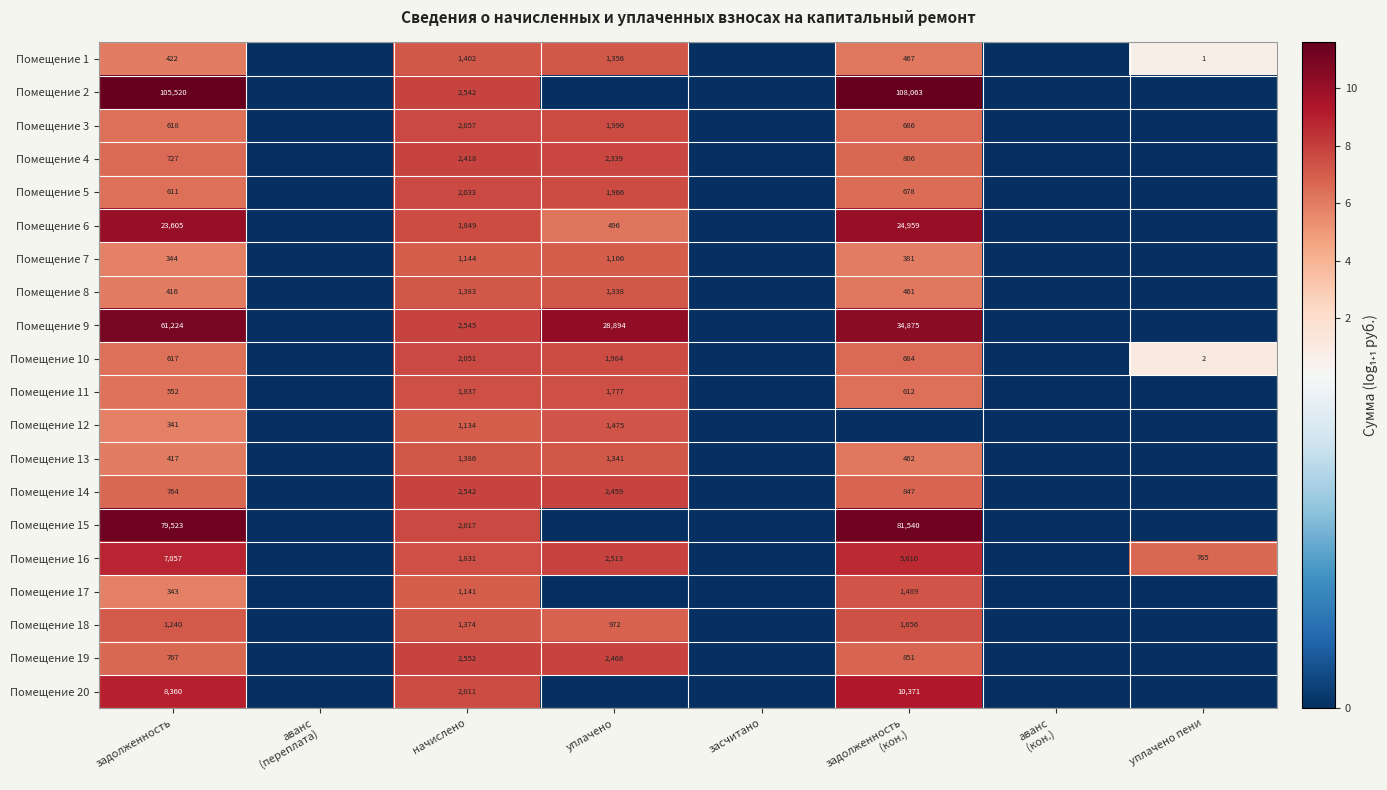

The value of Помещение 12 at уплачено is 534. True or false?

False